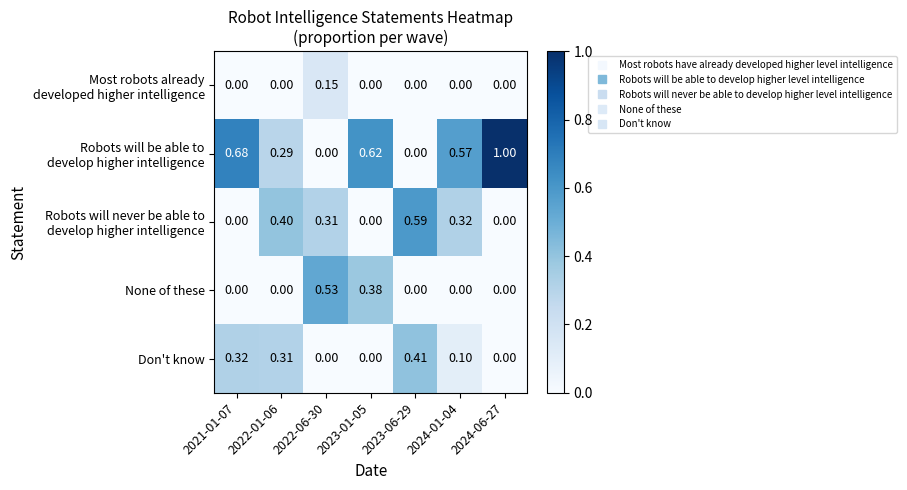

How many data points does each series have?

7